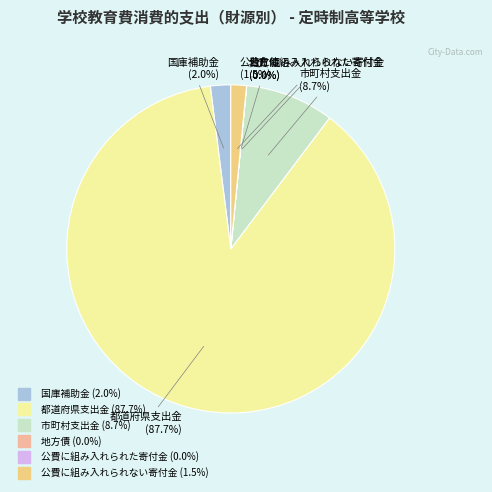

Is the sum of 市町村支出金 and 都道府県支出金 greater than half?

Yes